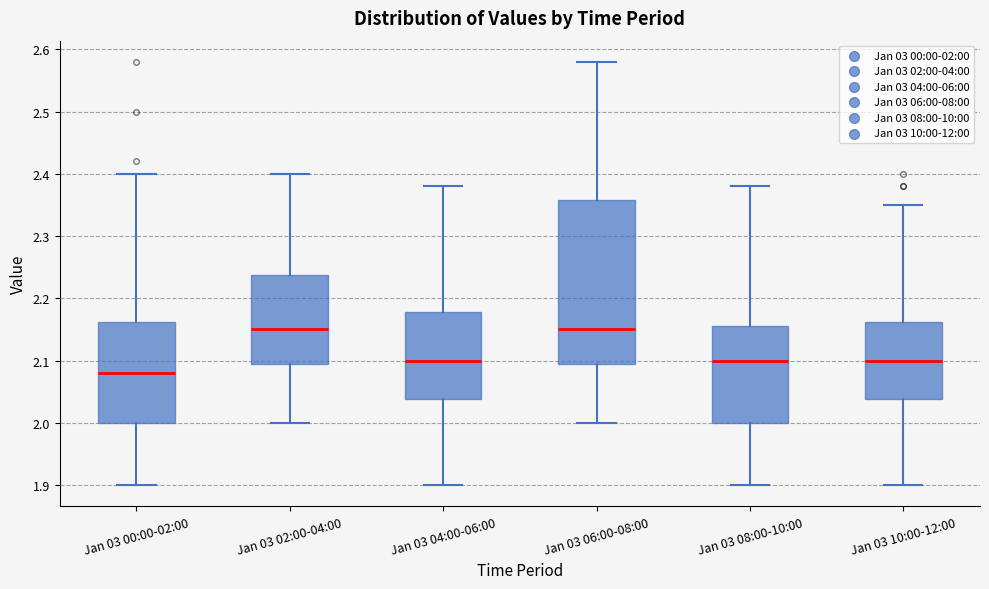

Reading left to right, transcribe this box plot: for each box, give where its median line is, the range the box spans, and where its two whiskers end, as read against the y-axis. The values are not printed on the chart, so give them approximately, as read against the axis.

Jan 03 00:00-02:00: median 2.08, box 2.00 to 2.16, whiskers 1.90 to 2.40
Jan 03 02:00-04:00: median 2.15, box 2.10 to 2.24, whiskers 2.00 to 2.40
Jan 03 04:00-06:00: median 2.10, box 2.04 to 2.18, whiskers 1.90 to 2.38
Jan 03 06:00-08:00: median 2.15, box 2.10 to 2.36, whiskers 2.00 to 2.58
Jan 03 08:00-10:00: median 2.10, box 2.00 to 2.16, whiskers 1.90 to 2.38
Jan 03 10:00-12:00: median 2.10, box 2.04 to 2.16, whiskers 1.90 to 2.35